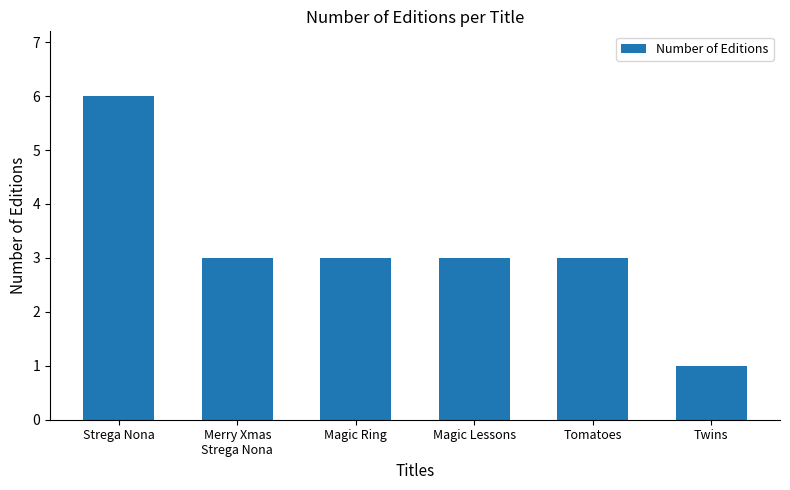

What is the sum of all values?

19